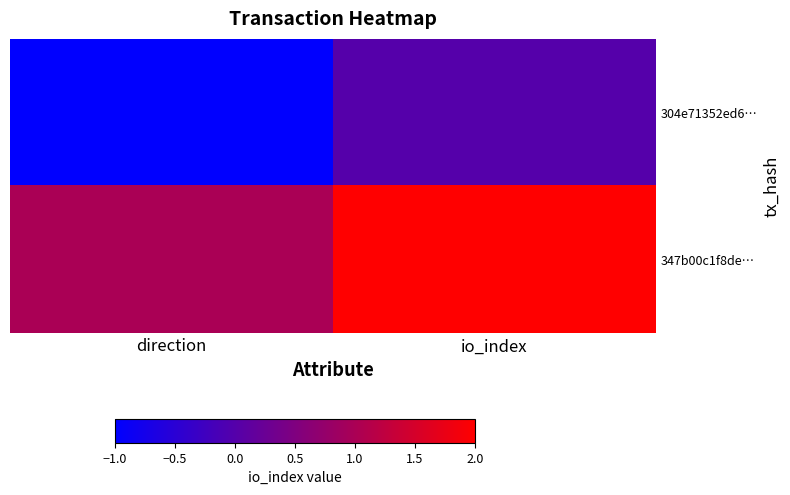

At which category is the sum across all series the highest?

io_index